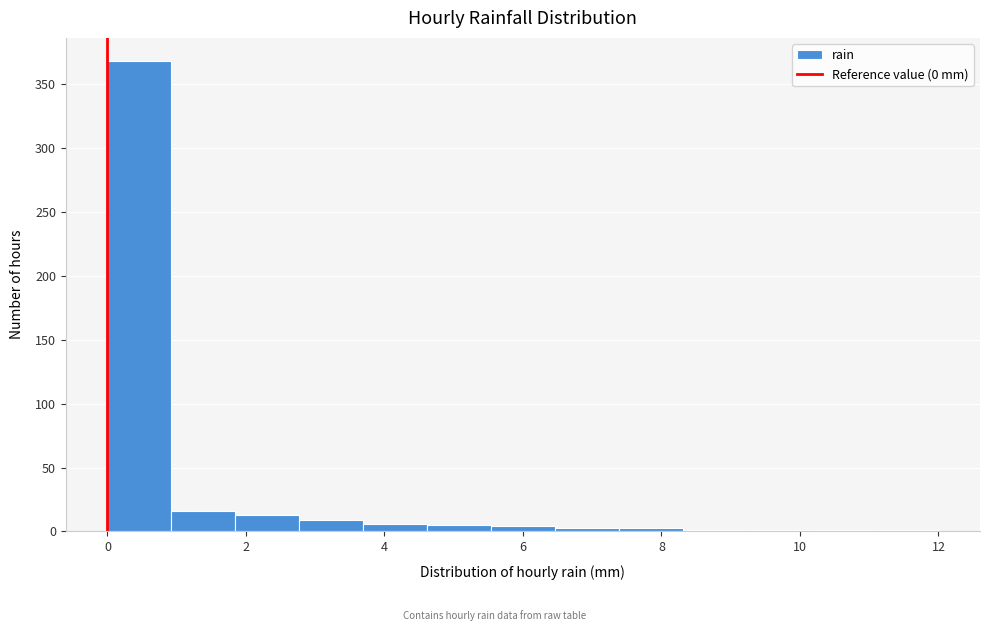

Reading left to right, list every bar in this chart as the range it spans on the x-axis followed by its height. Neither the bar edges nor the heights are printed on the chart, so give them approximately, as read against the axes.

0.0 to 1.0: 370
1.0 to 1.8: 15
1.8 to 2.8: 15
2.8 to 3.6: 10
3.6 to 4.6: 5
4.6 to 5.6: 5
5.6 to 6.4: under 5
6.4 to 7.4: under 5
7.4 to 8.4: under 5
8.4 to 9.2: under 5
9.2 to 10.2: under 5
10.2 to 11.0: under 5
11.0 to 12.0: under 5